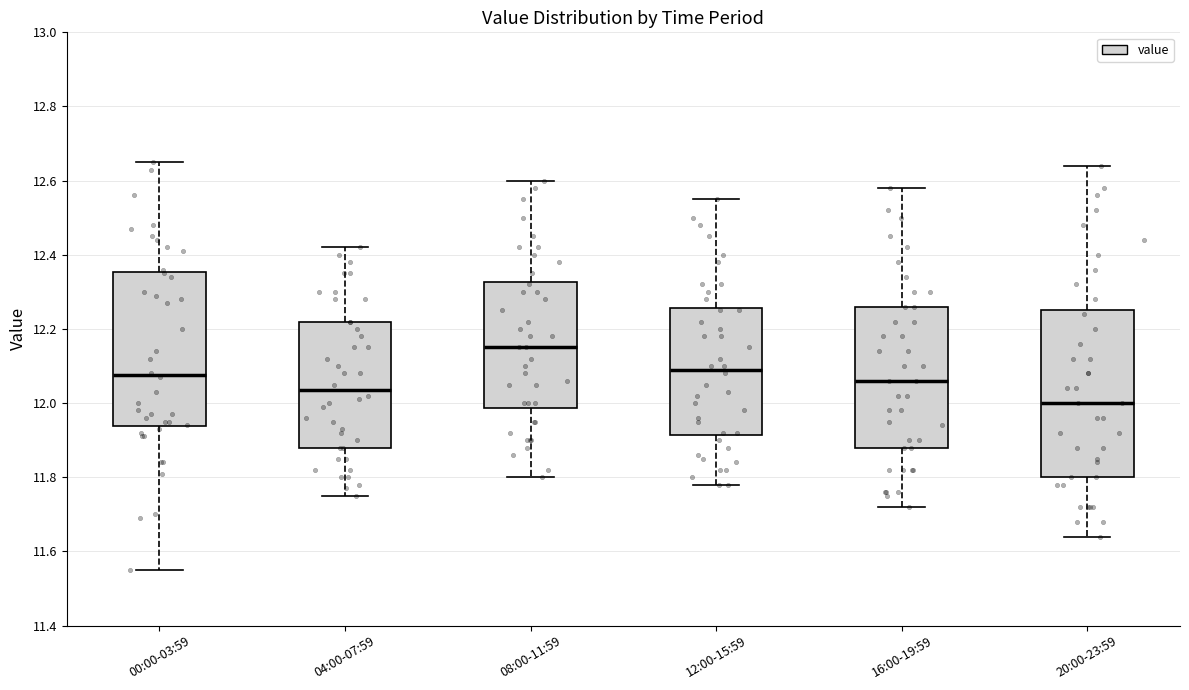

Comparing the boxes themselves (not the whiskers), which one is the tallest?

20:00-23:59